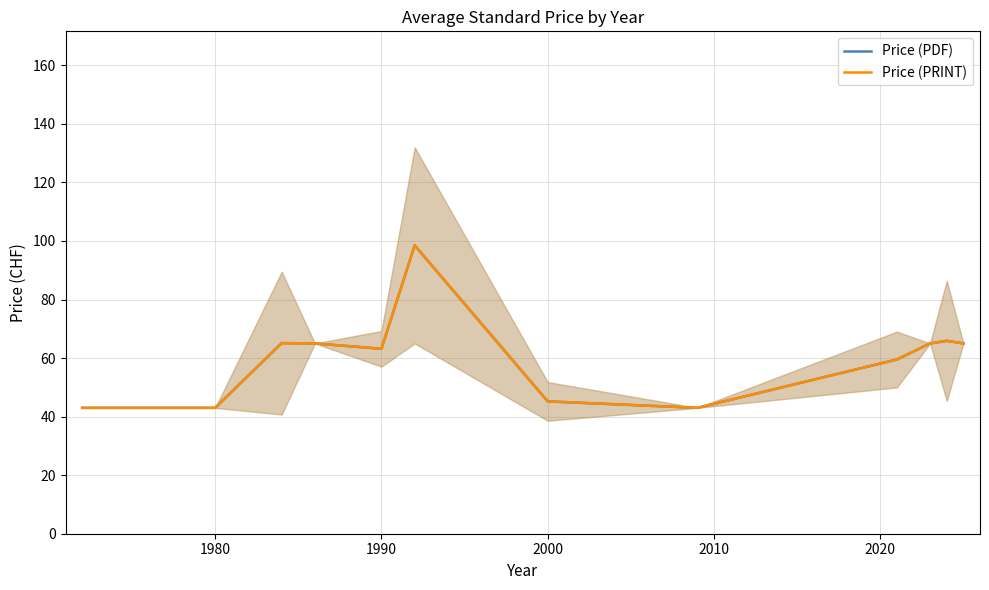

At which category does the chart reach its peak across all series?

7